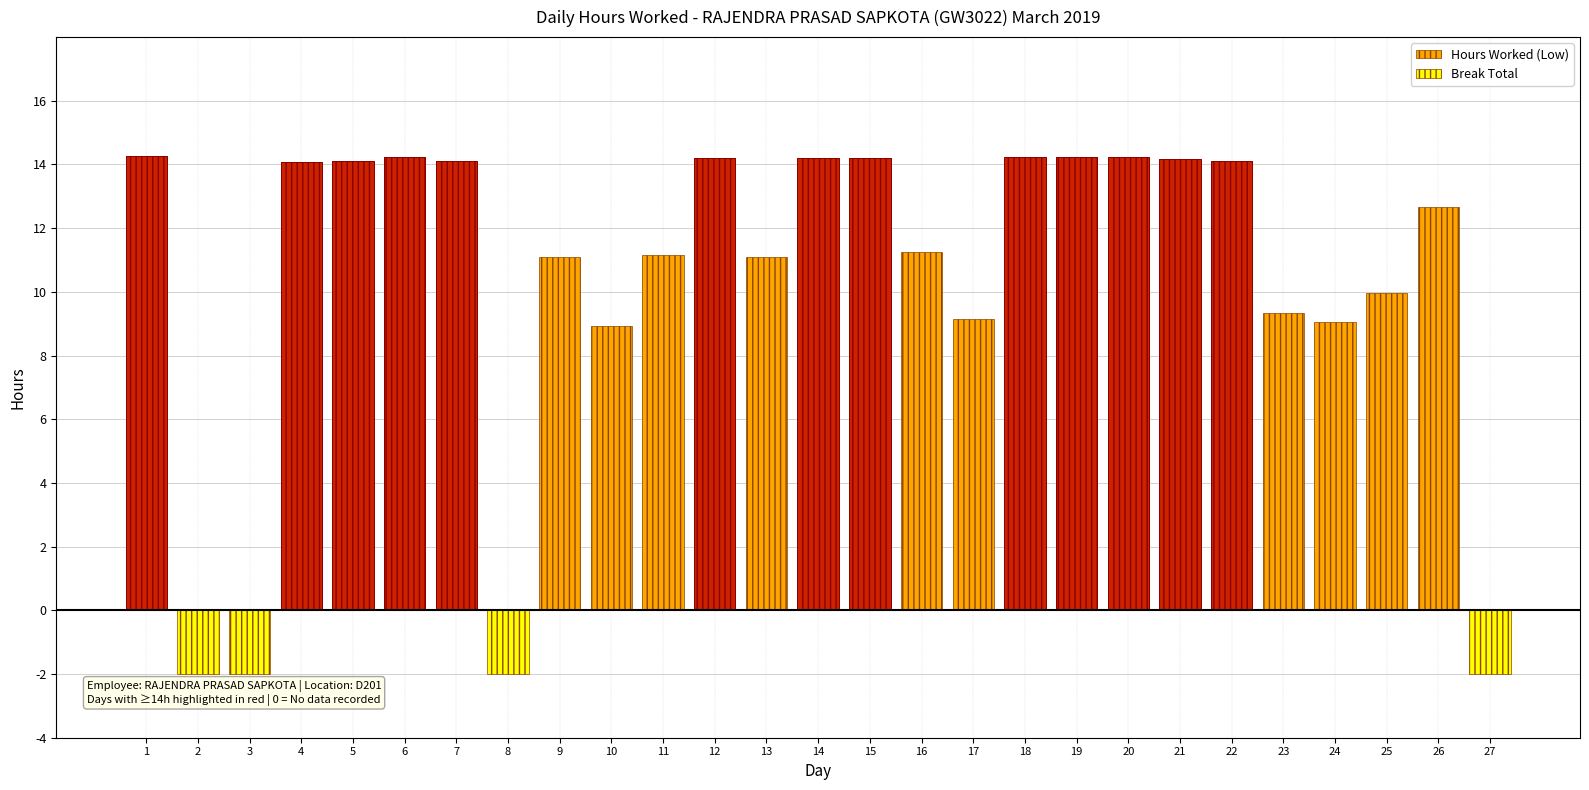

Reading left to right, extract all data points from this chart.

Hours Worked (Low): 14.3	0.0	0.0	14.1	14.1	14.2	14.1	0.0	11.1	8.9	11.2	14.2	11.1	14.2	14.2	11.2	9.2	14.2	14.2	14.2	14.2	14.1	9.3	9.0	10.0	12.7	0.0
Break Total: 0.0	-2.0	-2.0	0.0	0.0	0.0	0.0	-2.0	0.0	0.0	0.0	0.0	0.0	0.0	0.0	0.0	0.0	0.0	0.0	0.0	0.0	0.0	0.0	0.0	0.0	0.0	-2.0